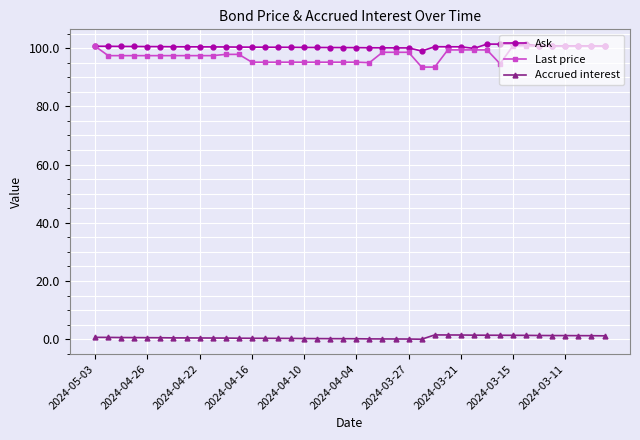

True or false: Ask and Accrued interest intersect in this chart.

False